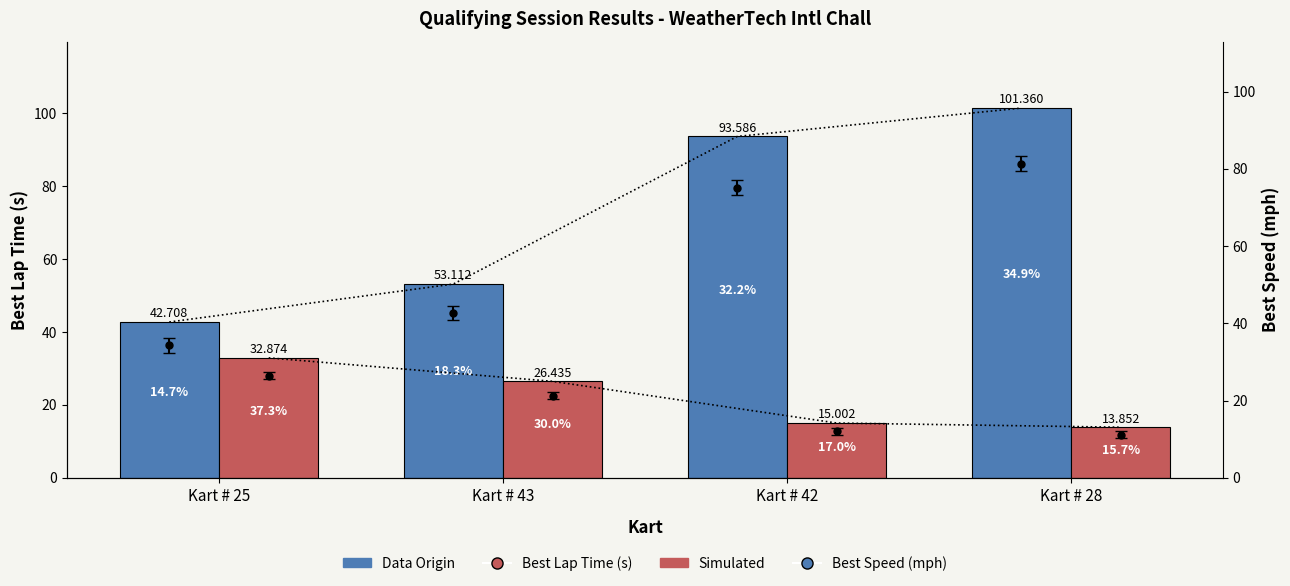

Rank the series at Kart # 42 from lowest to highest value.

Best Speed (mph), Best Lap Time (s)